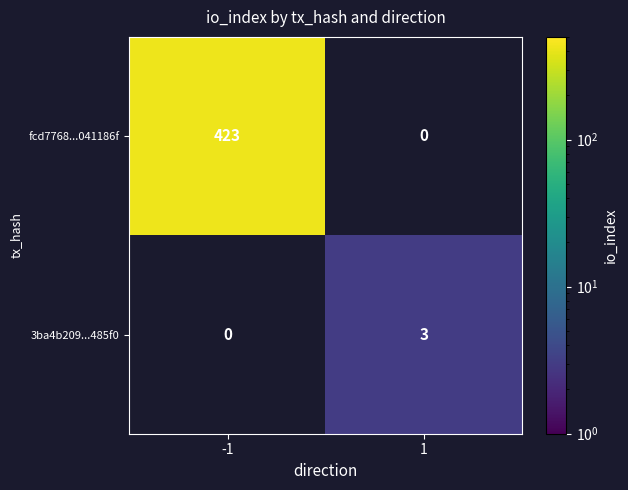

What is the greatest value displayed?

423.0